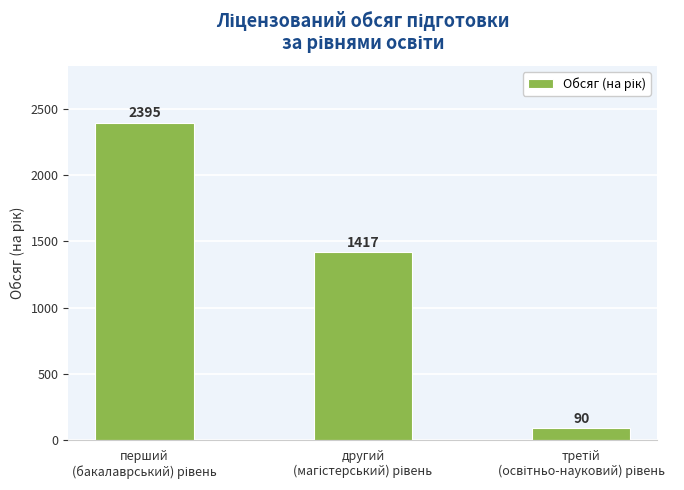

How many values are between 90 and 2395?

3